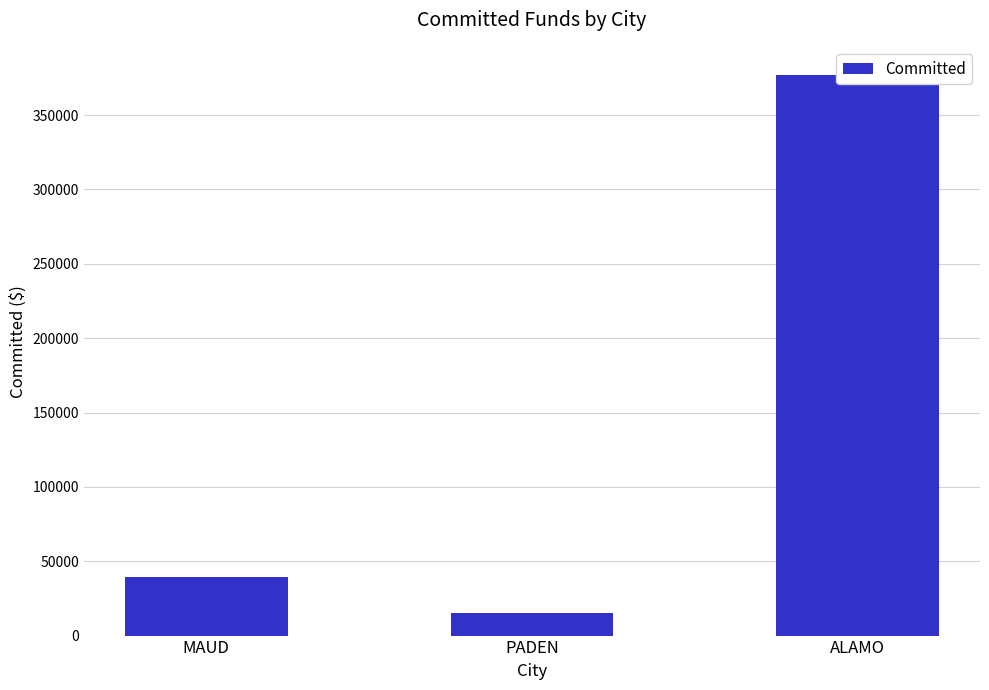

What is the difference between the maximum and minimum values?

362044.7